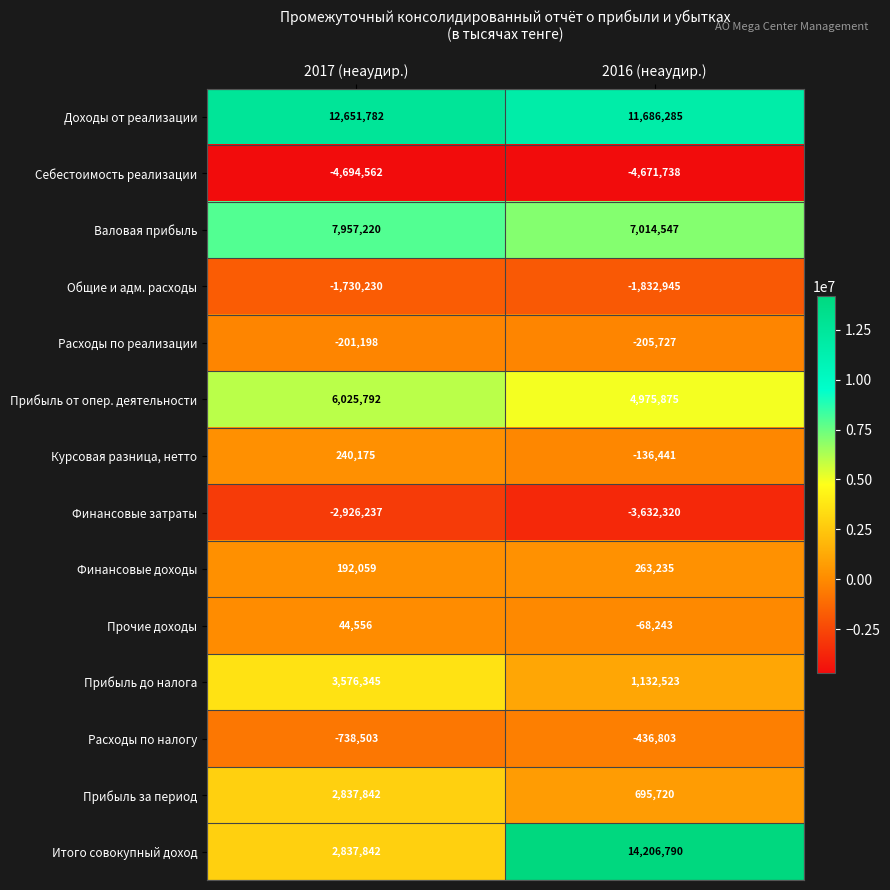

At how many categories does at least one series exceed 5005182?

2